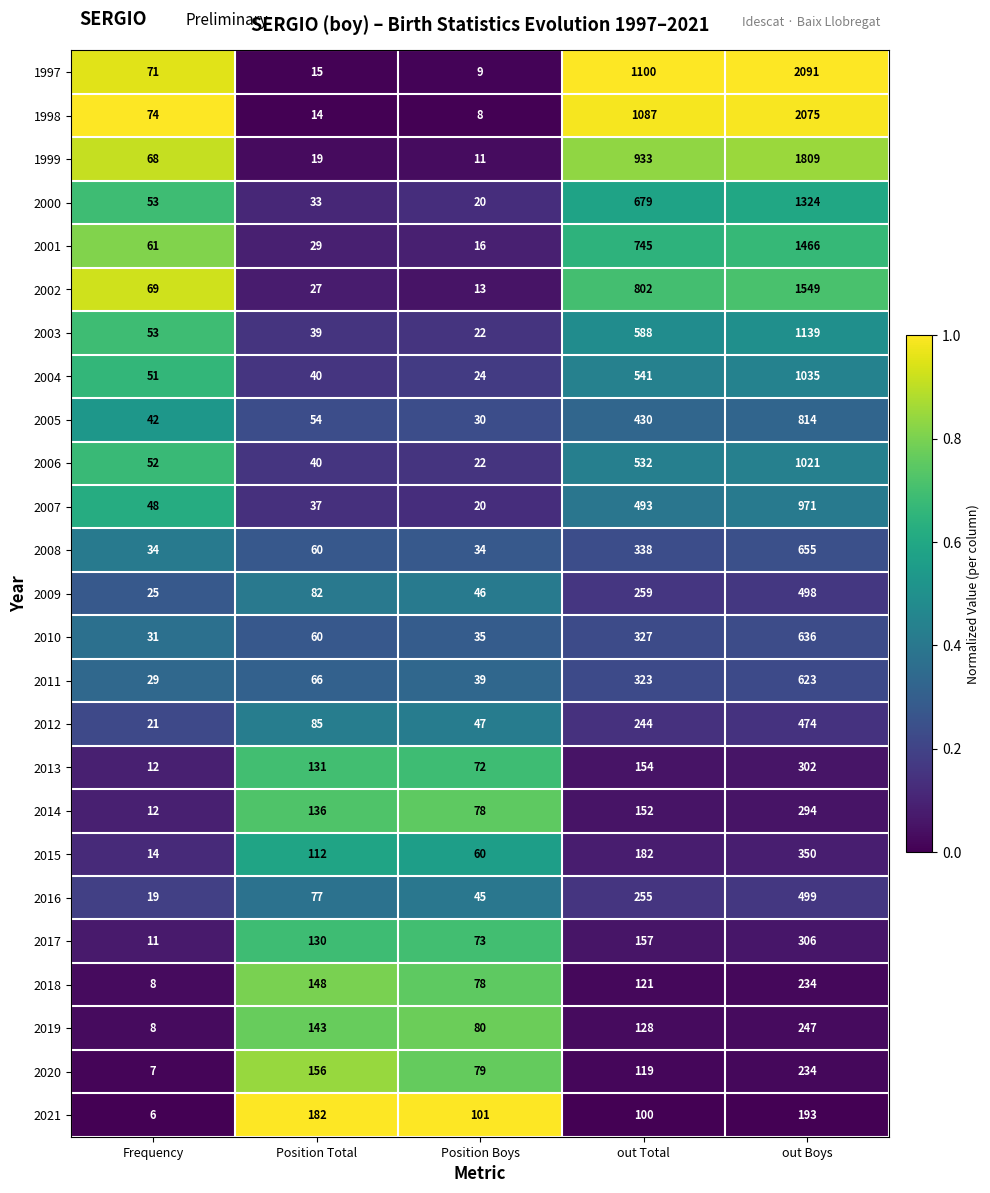

Read the 2021 value at Position Total, to the nearest 50.

200